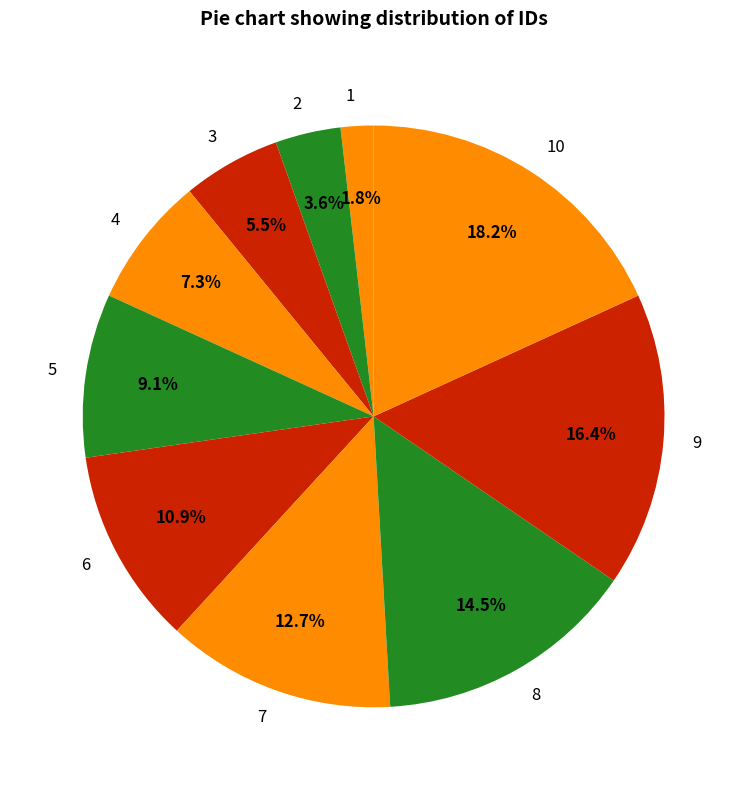

Which has a higher value, 2 or 4?

4